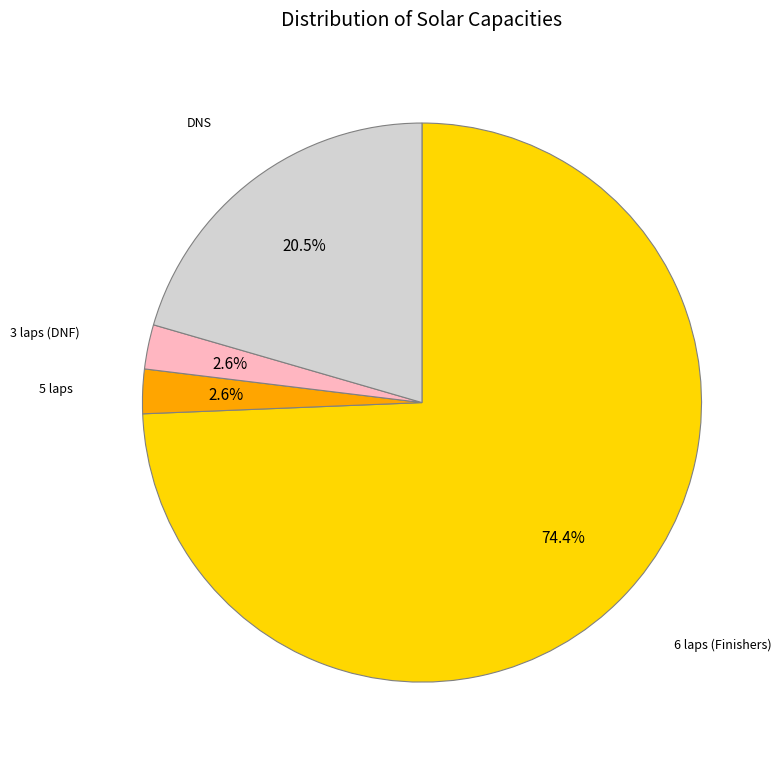

Does any single category account for the majority?

Yes